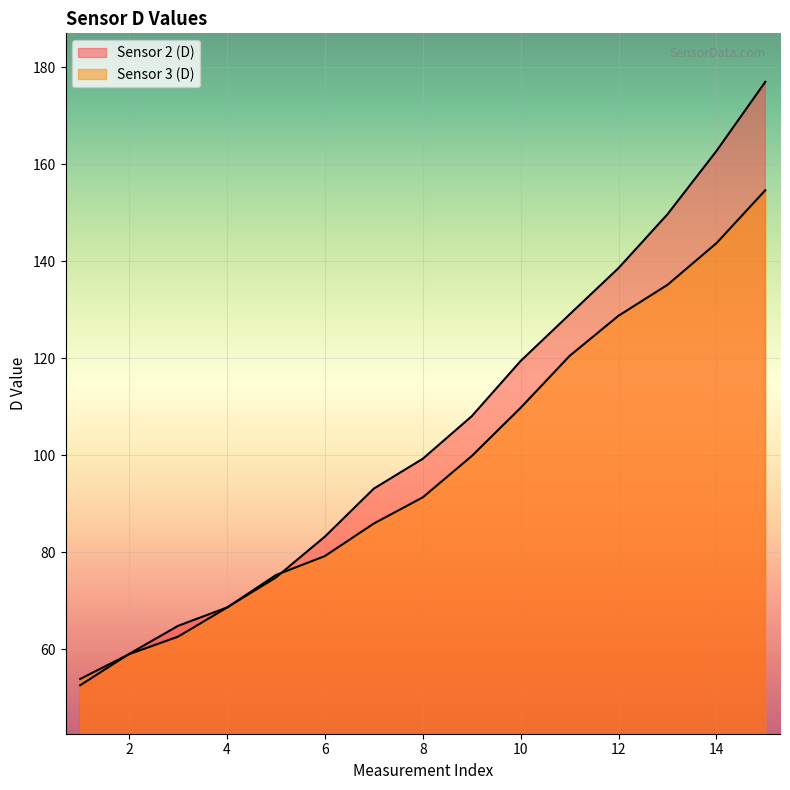

What is the lowest value of the Sensor 2 (D) series?

52.6